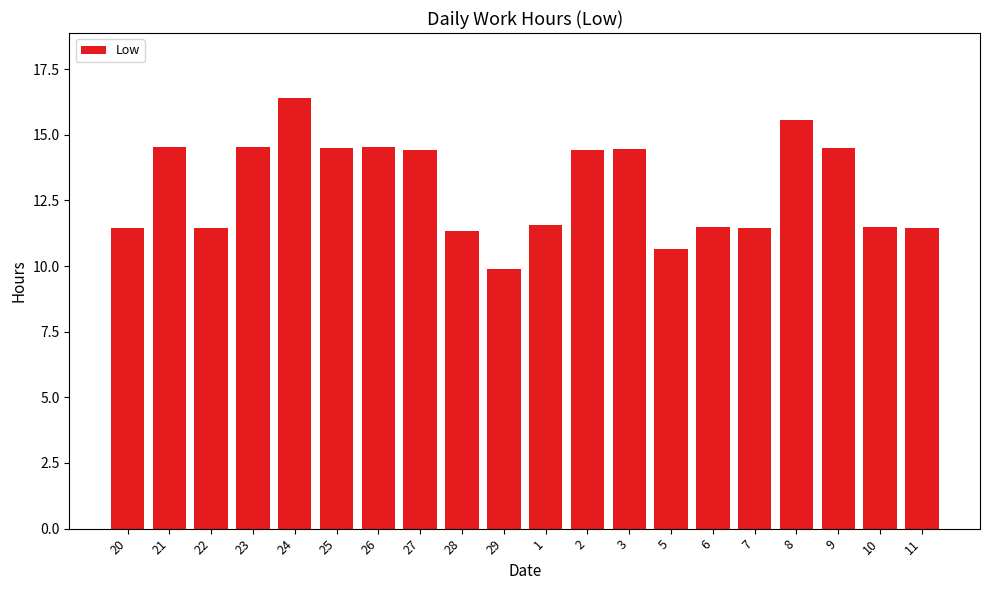

What is the approximate value at 2?

14.4